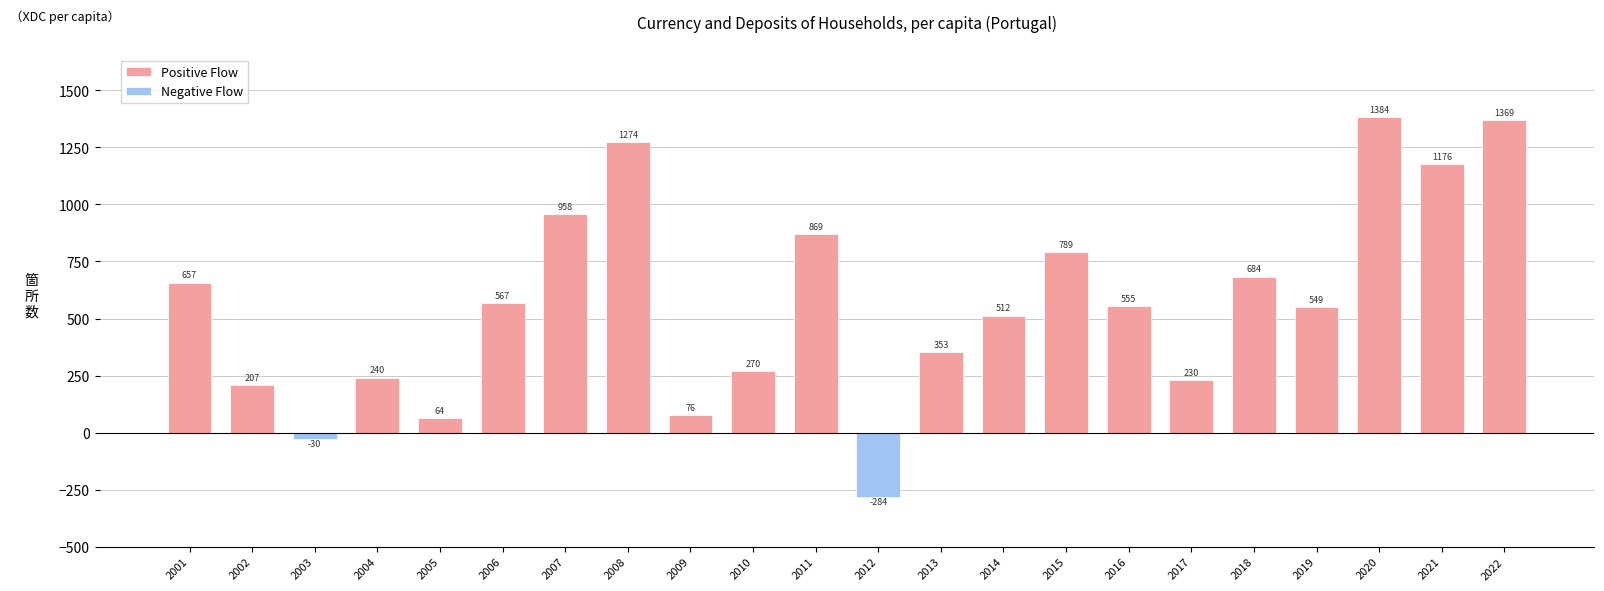

At which label is Negative Flow closest to -142?

2003